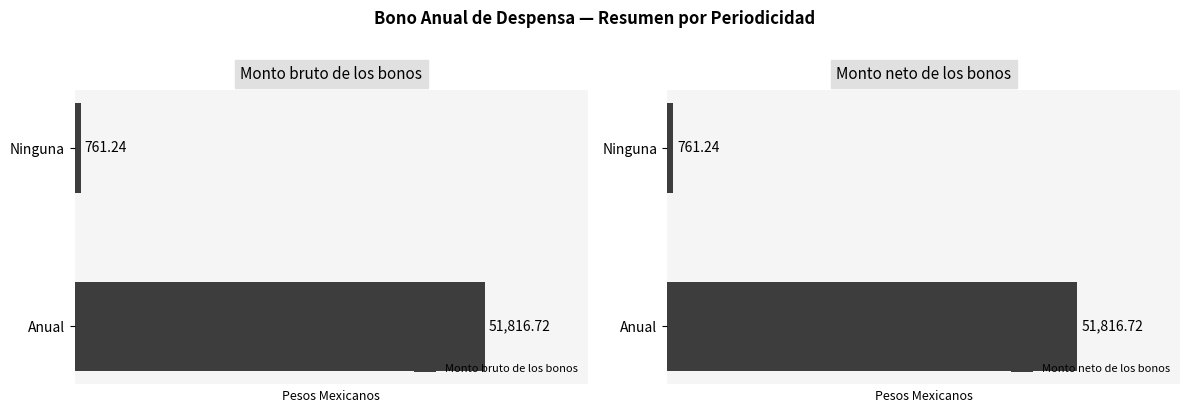

How many values in the Monto bruto de los bonos series exceed 51816?

1